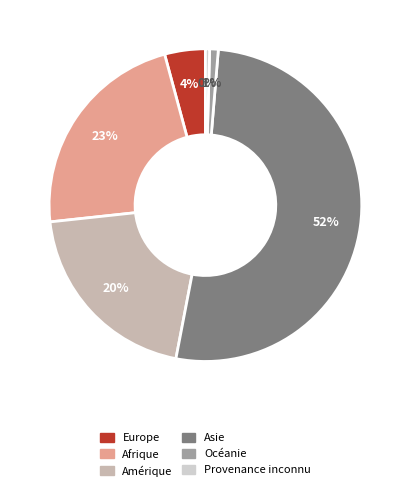

Which has a higher value, Asie or Océanie?

Asie